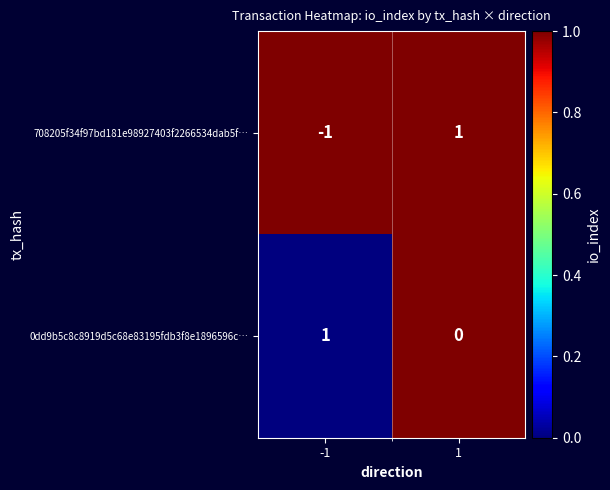

Is it true that 708205f34f97bd181e98927403f2266534dab5f… equals -1 at -1?

True